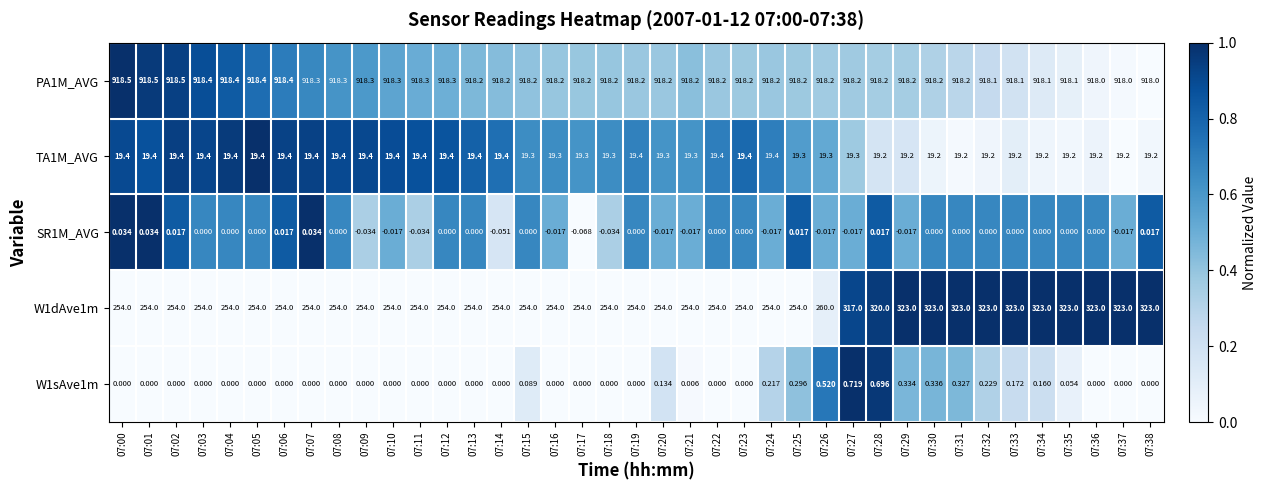

Is the value of W1dAve1m at 07:31 greater than the value of SR1M_AVG at 07:12?

Yes